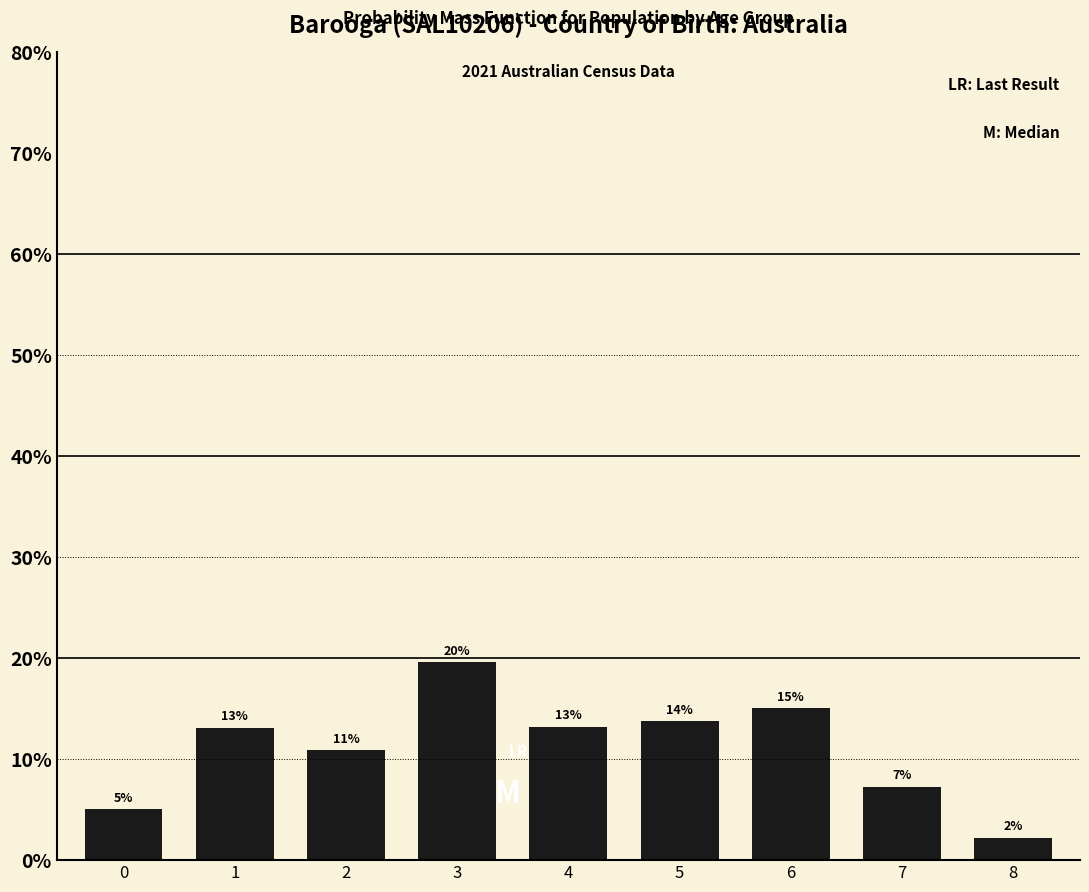

How many bars are there in total?

9